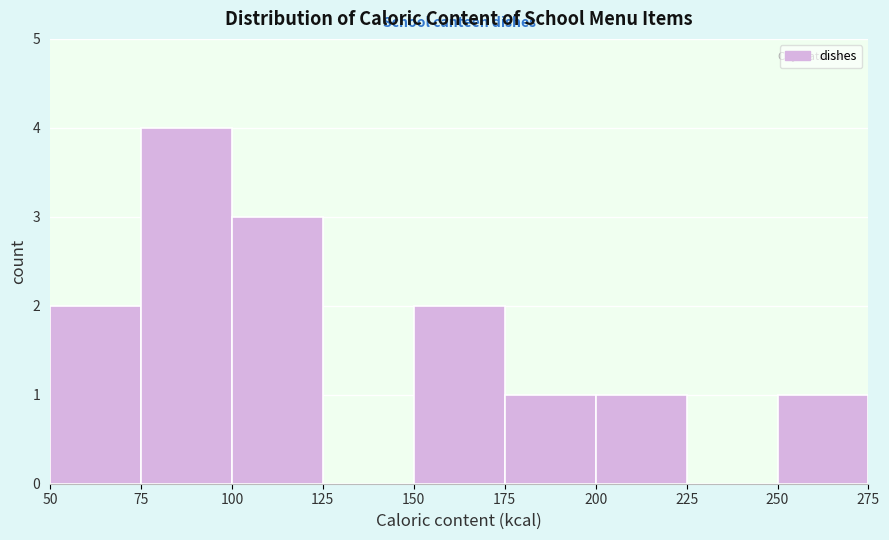

Reading left to right, transcribe this chart: for each bar, give the range it covers on the x-axis and its height. The values are not printed on the chart, so give them approximately, as read against the axis.

50 to 75: 2
75 to 100: 4
100 to 125: 3
125 to 150: 0
150 to 175: 2
175 to 200: 1
200 to 225: 1
225 to 250: 0
250 to 275: 1